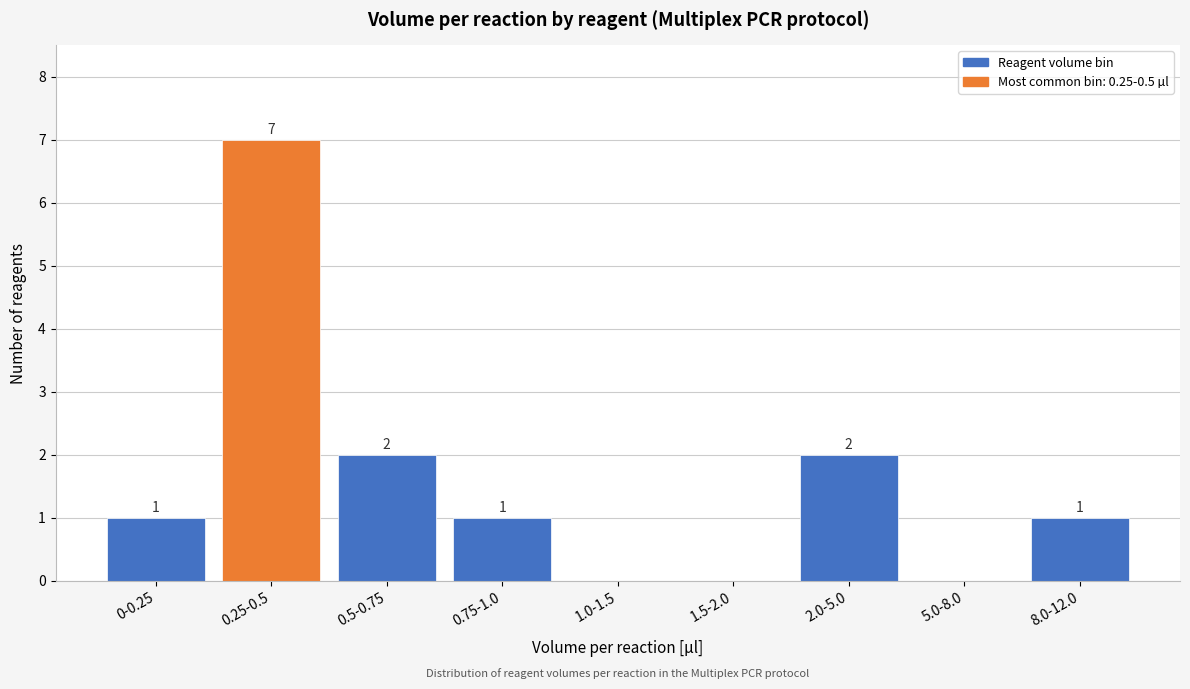

Reading left to right, what are all the values shown in this chart?

0-0.25=1	0.25-0.5=7	0.5-0.75=2	0.75-1.0=1	1.0-1.5=0	1.5-2.0=0	2.0-5.0=2	5.0-8.0=0	8.0-12.0=1